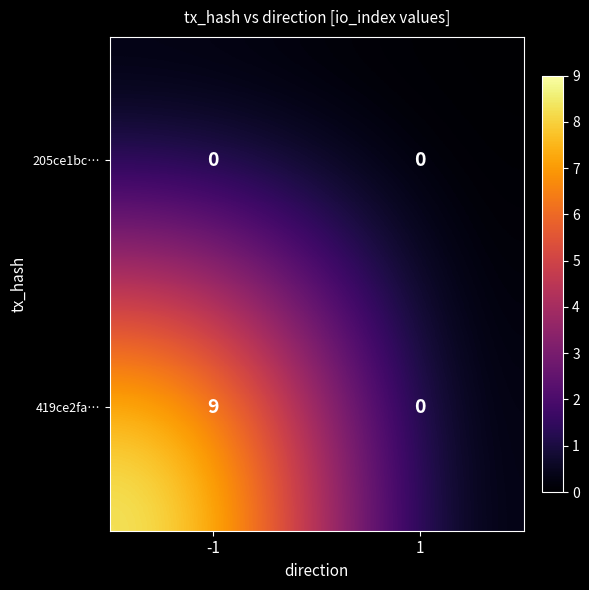

List the series in order of their peak value, highest first.

419ce2fa…, 205ce1bc…